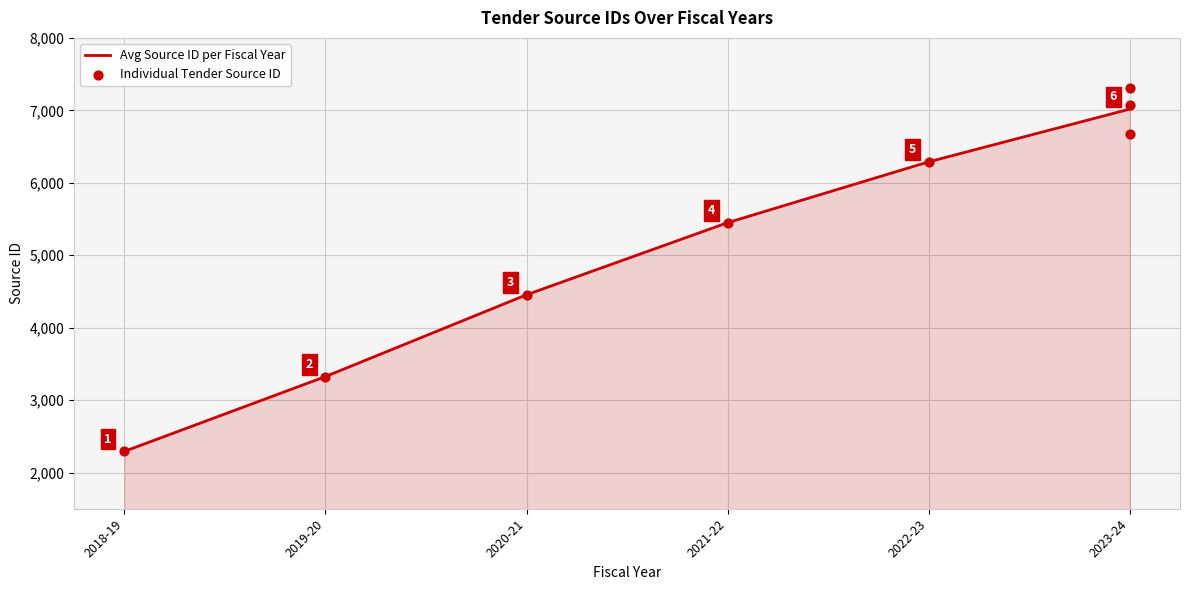

Which has a higher value, 2023-24 (Marine) or 2020-21?

2023-24 (Marine)